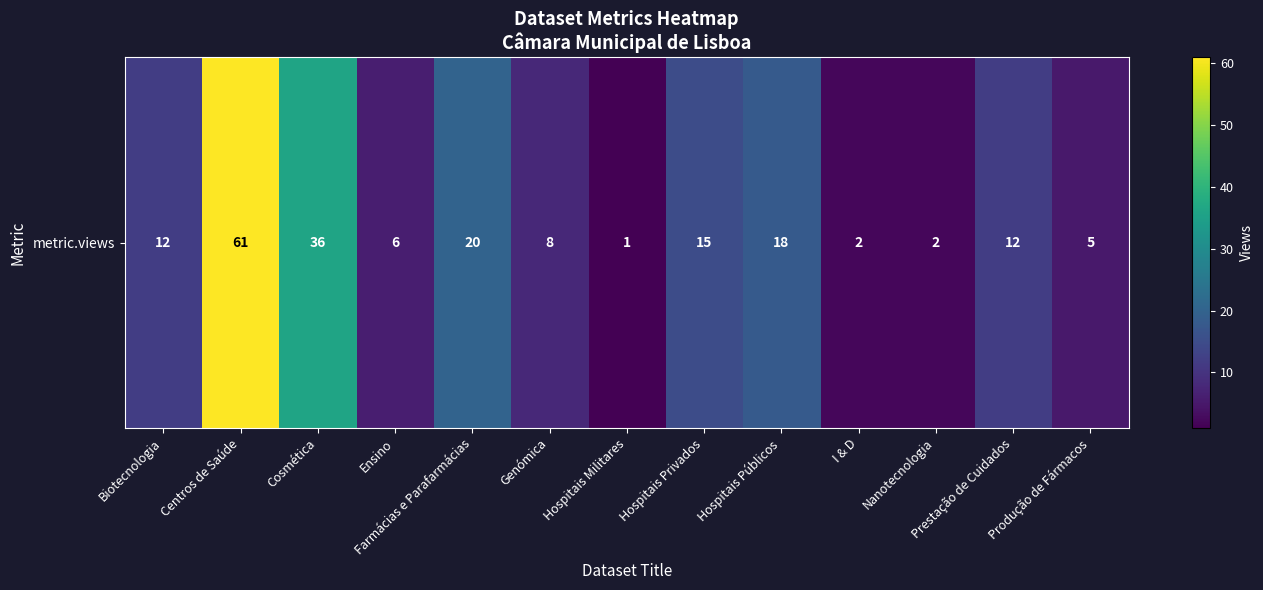

List the labels in order of value, smallest first.

Hospitais Militares, I & D, Nanotecnologia, Produção de Fármacos, Ensino, Genómica, Biotecnologia, Prestação de Cuidados, Hospitais Privados, Hospitais Públicos, Farmácias e Parafarmácias, Cosmética, Centros de Saúde